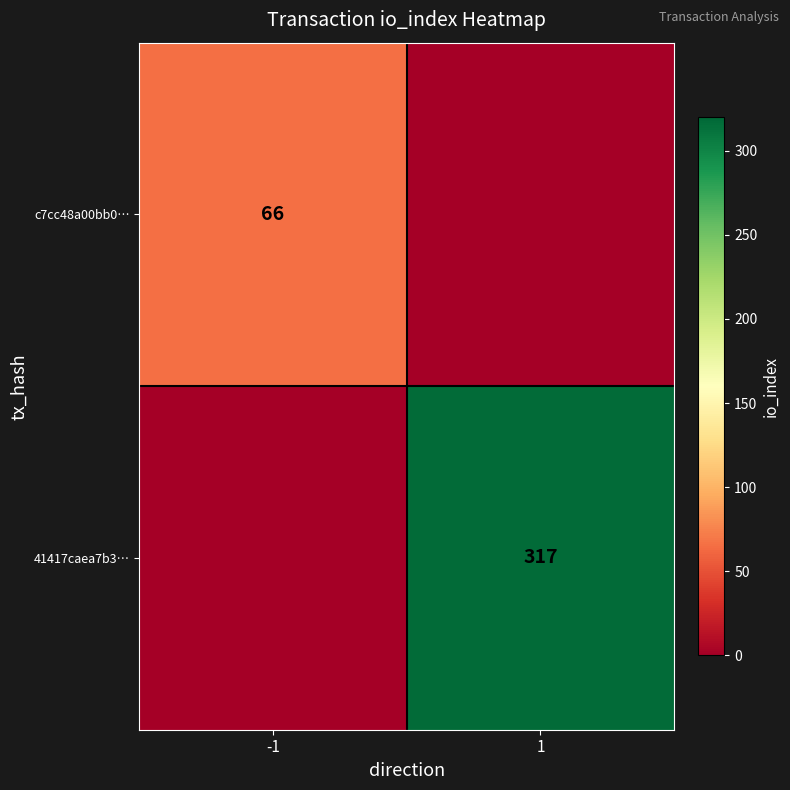

The 41417caea7b3… series shows 317 at 1. True or false?

True